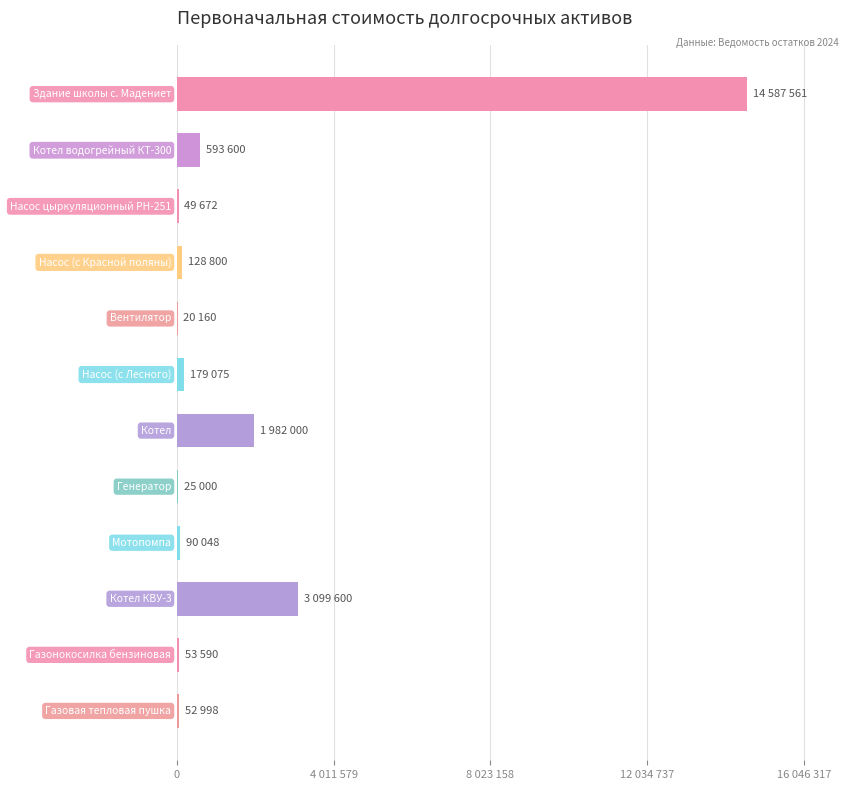

Are the bars horizontal?

Yes